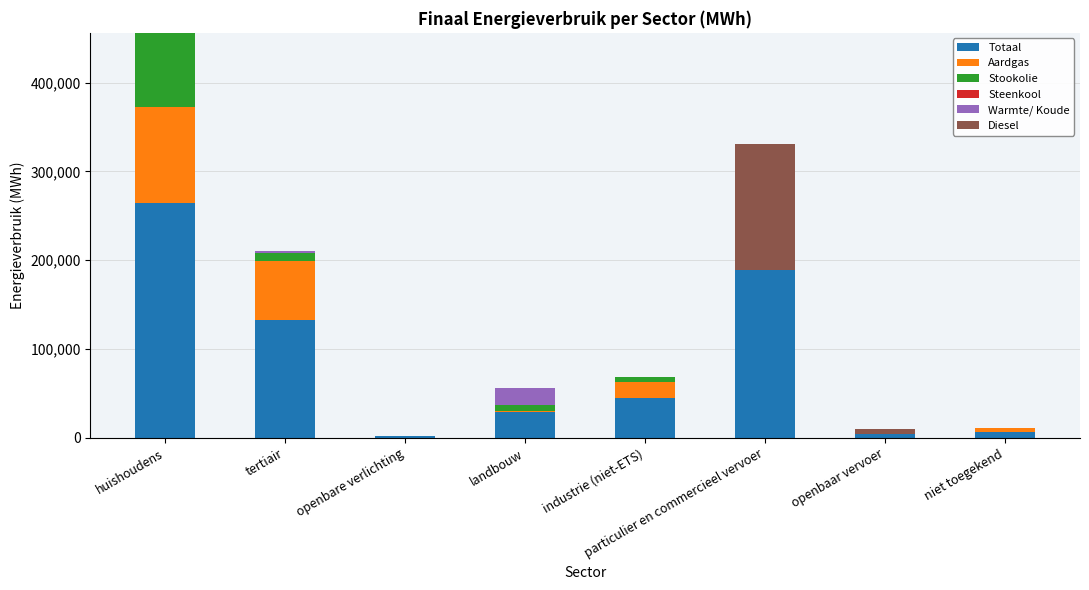

At which label does Totaal reach its peak?

huishoudens